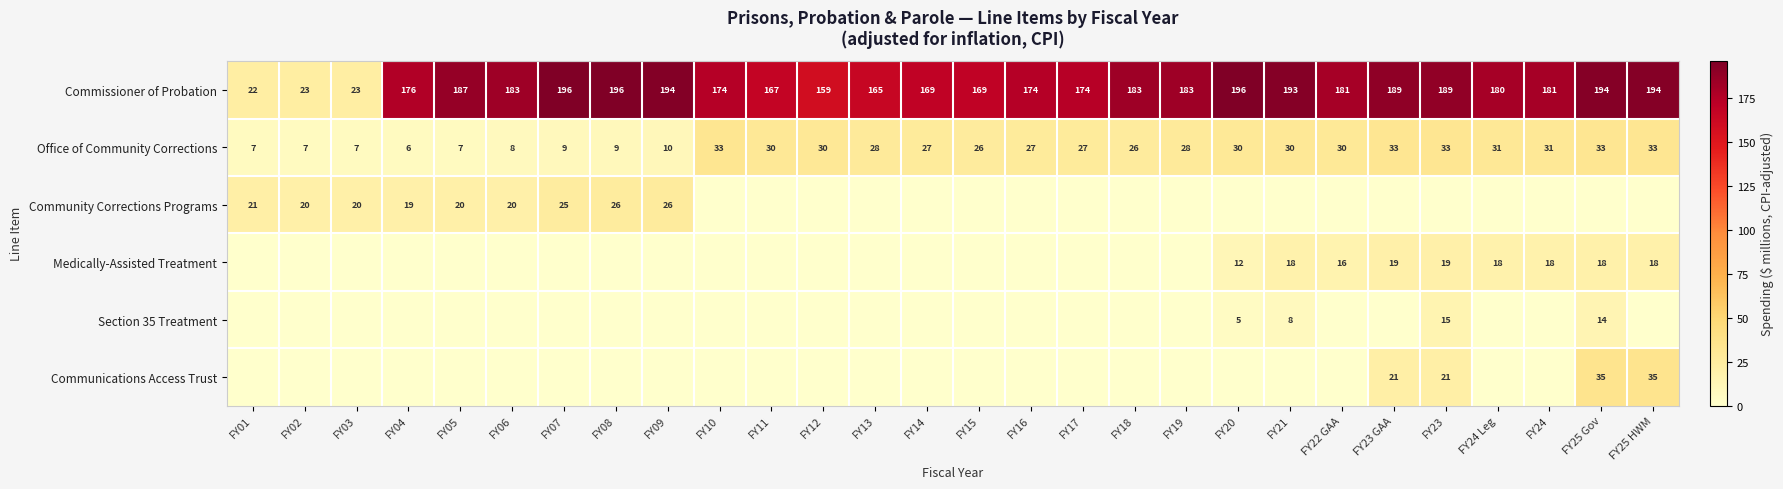

Is it true that Commissioner of Probation equals 229 at FY17?

False